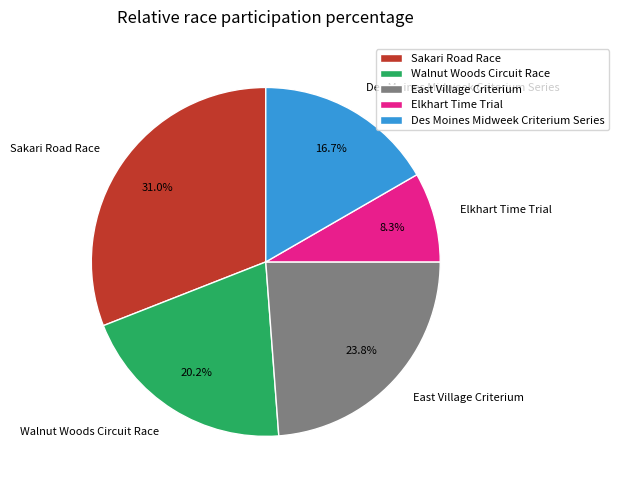

What percentage is the Walnut Woods Circuit Race slice, to the nearest percent?

20%